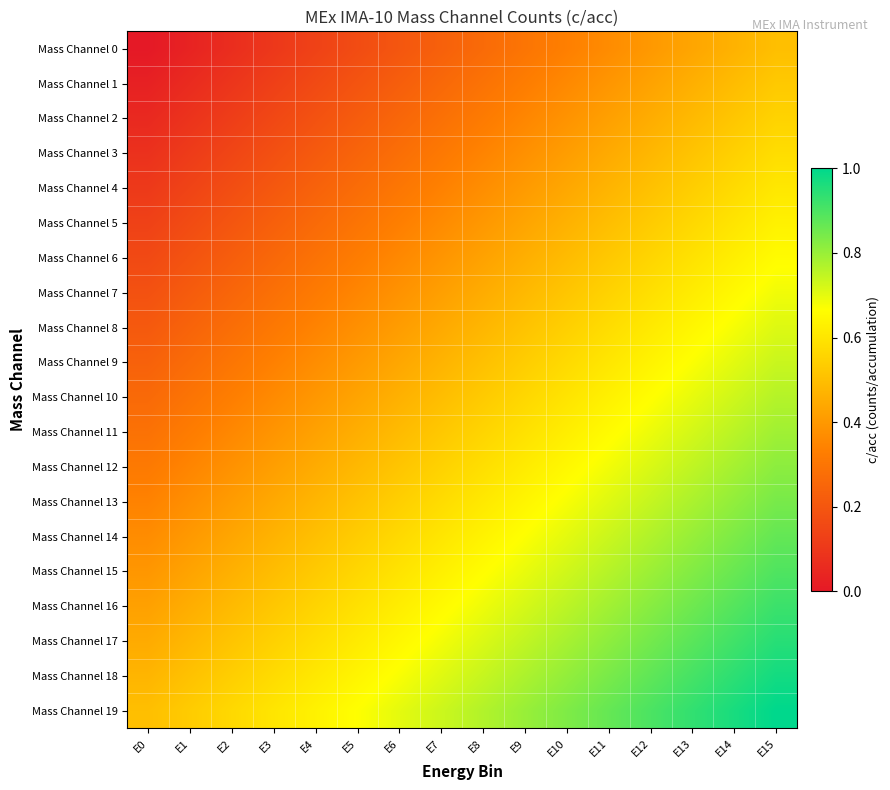

Count the number of categories in the chart.

16